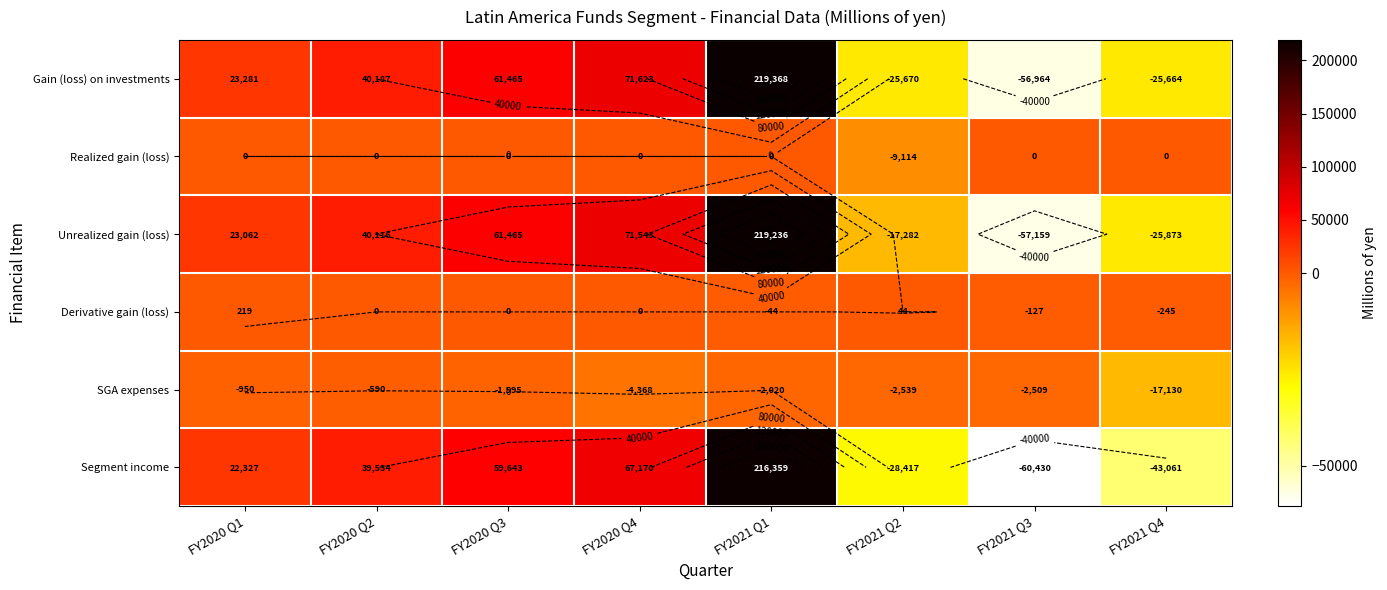

What is the minimum value for Realized gain (loss)?

-9114